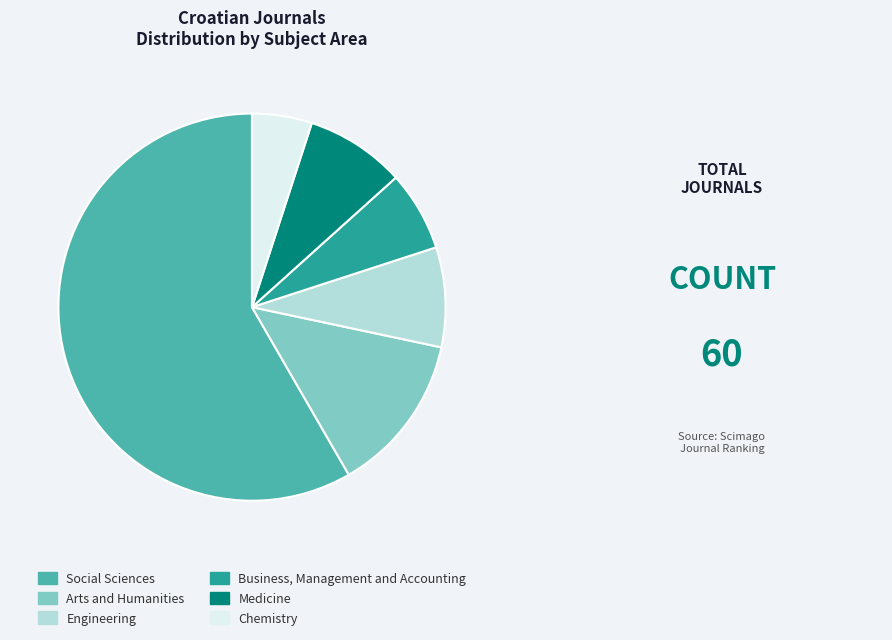

Count the number of slices in the pie.

6